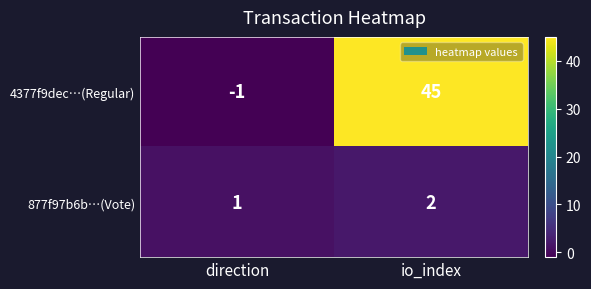

Rank the series by their average value, from lowest to highest.

877f97b6b…(Vote), 4377f9dec…(Regular)